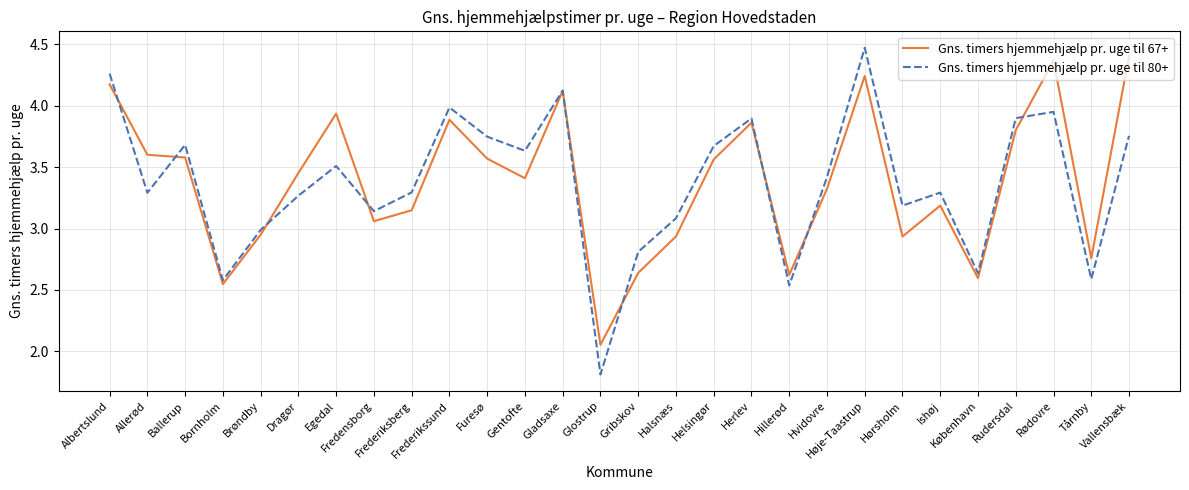

At which category does Gns. timers hjemmehjælp pr. uge til 80+ reach its first local peak?

Ballerup